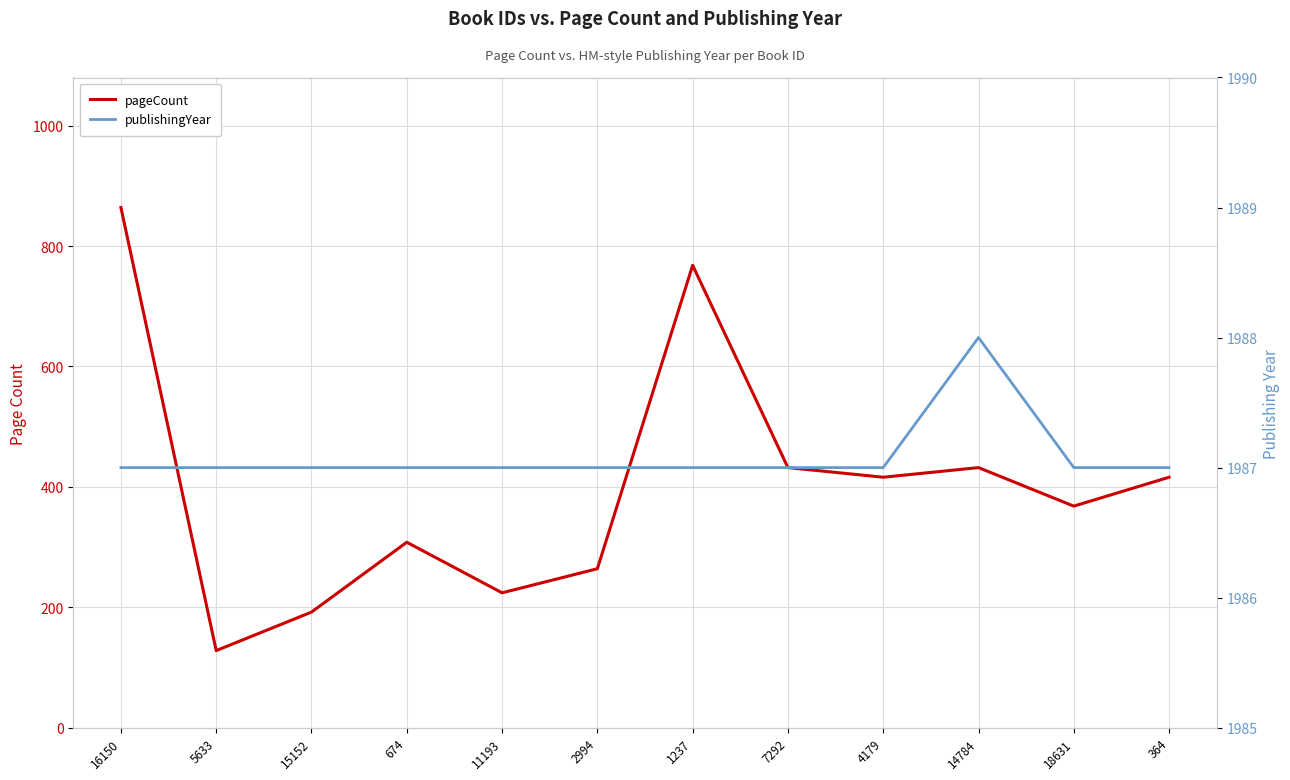

Which category has the highest value in the publishingYear series?

14784